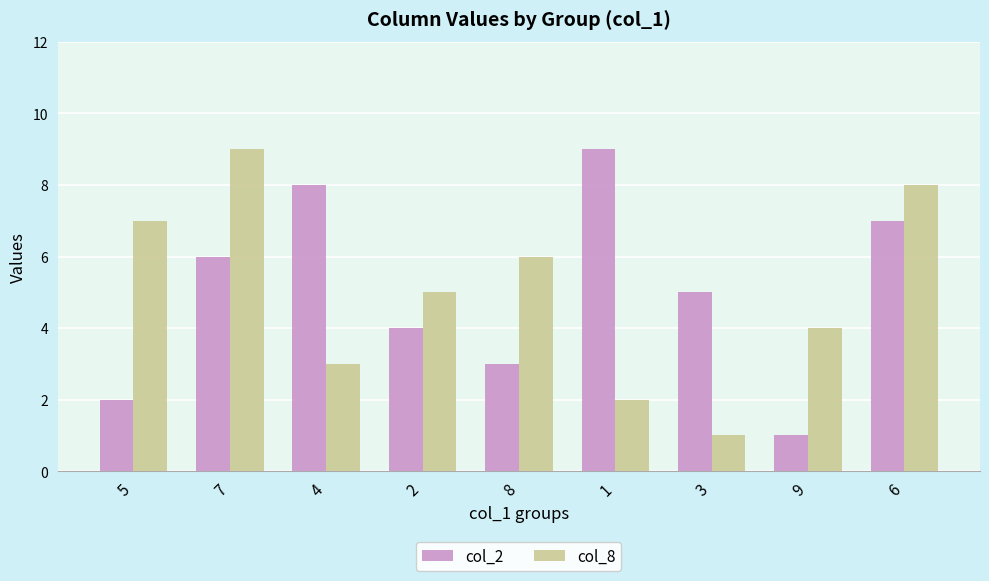

What is the total value across all series at 1?

11